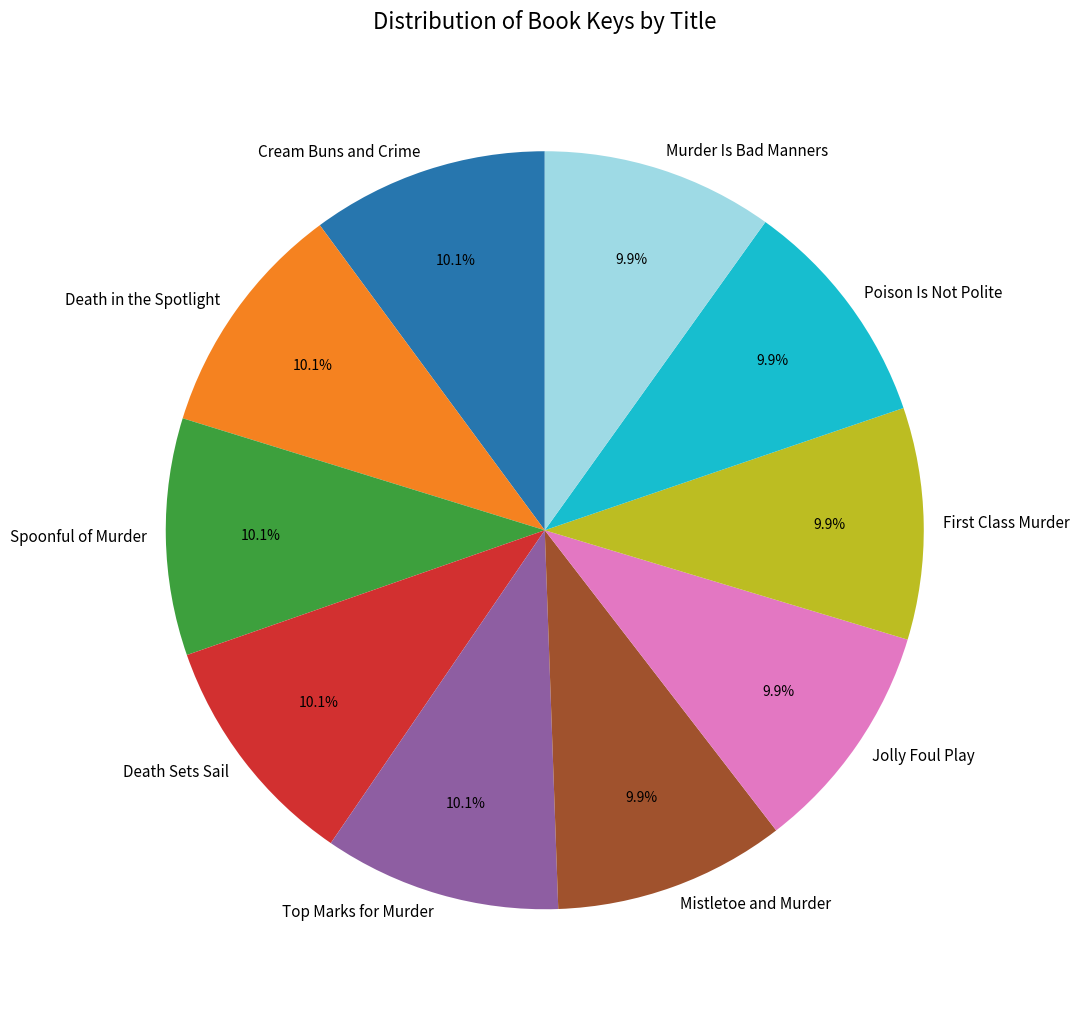

What is the ratio of the value at Murder Is Bad Manners to the value at Mistletoe and Murder?

1.0